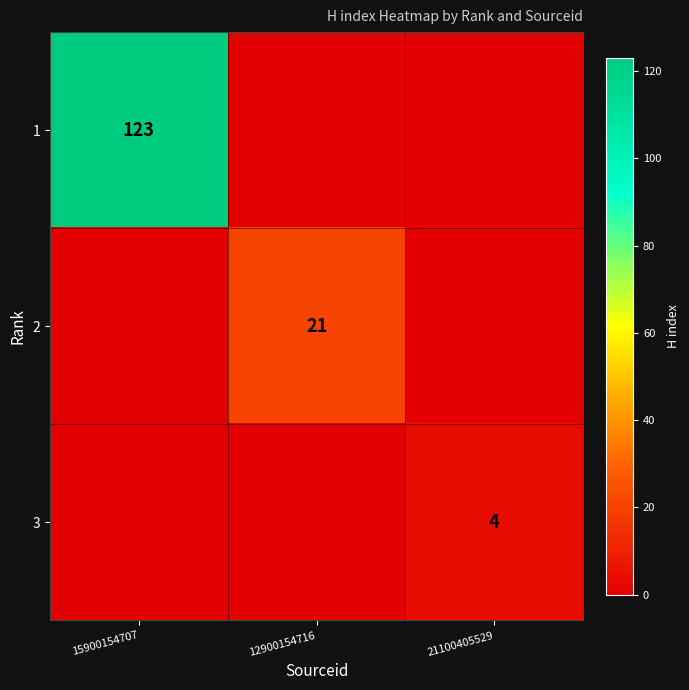

The value of 1 at 15900154707 is 199. True or false?

False